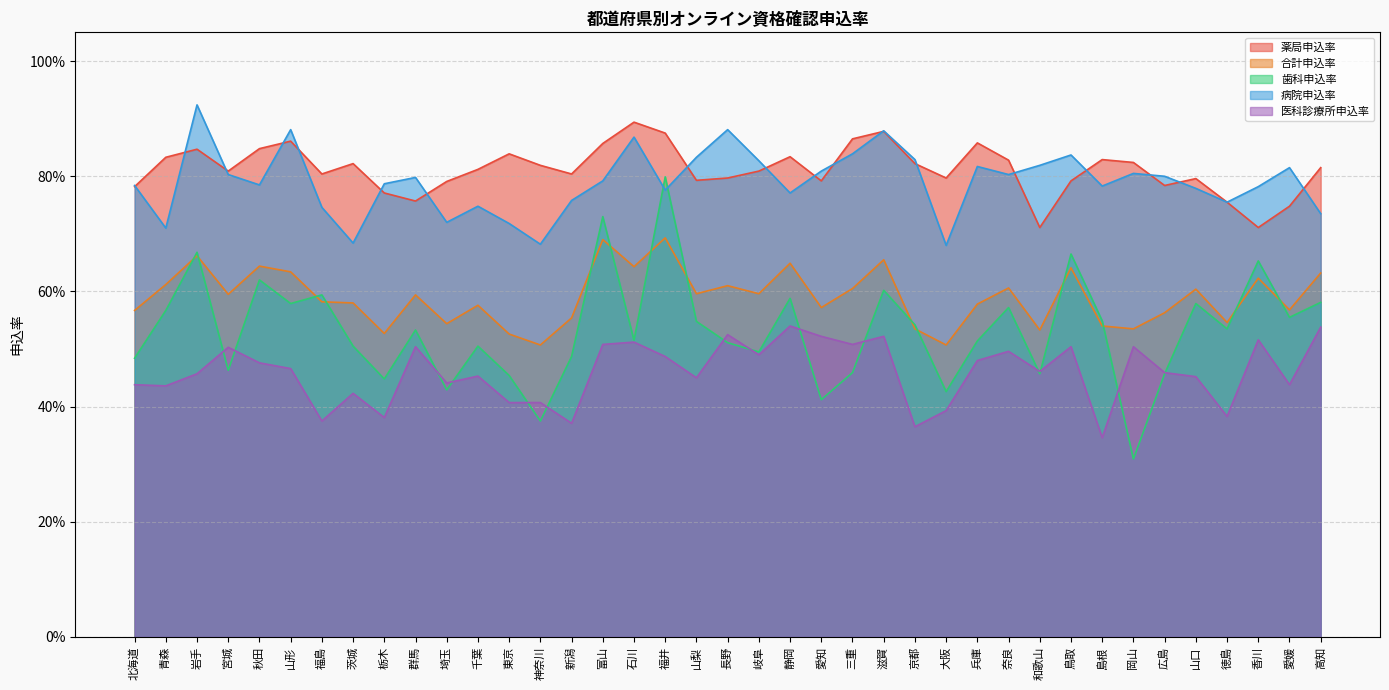

What is the difference between the maximum and second lowest values in the 医科診療所申込率 series?

0.2